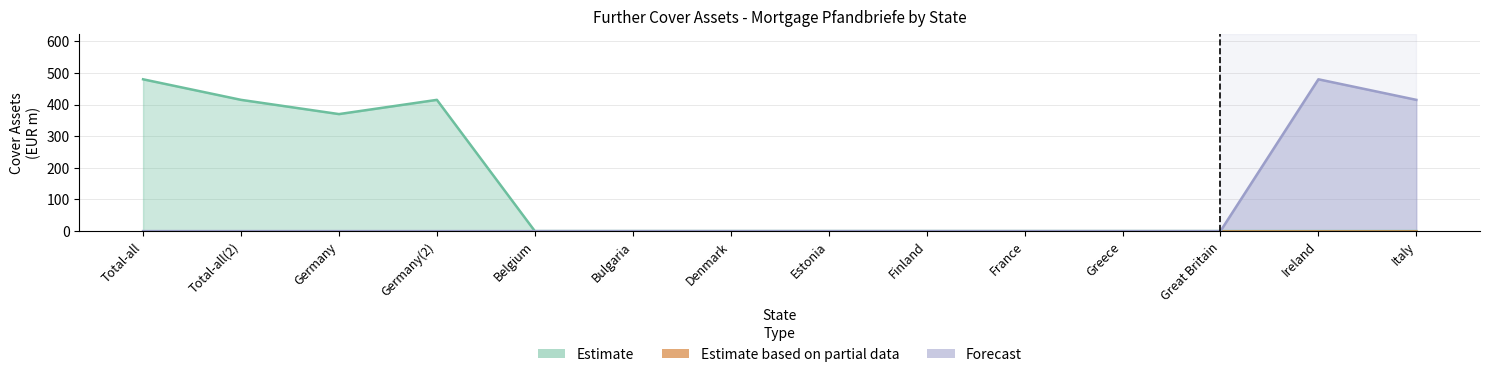

Where is the first local minimum for Estimate?

Germany